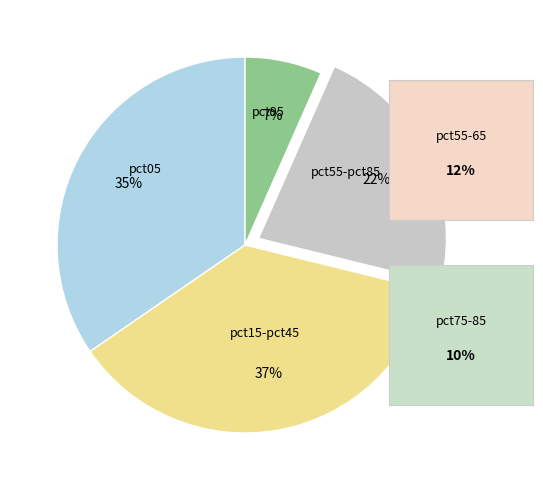

To the nearest percent, what is the difference between the largest and smallest slice percentages?

30%